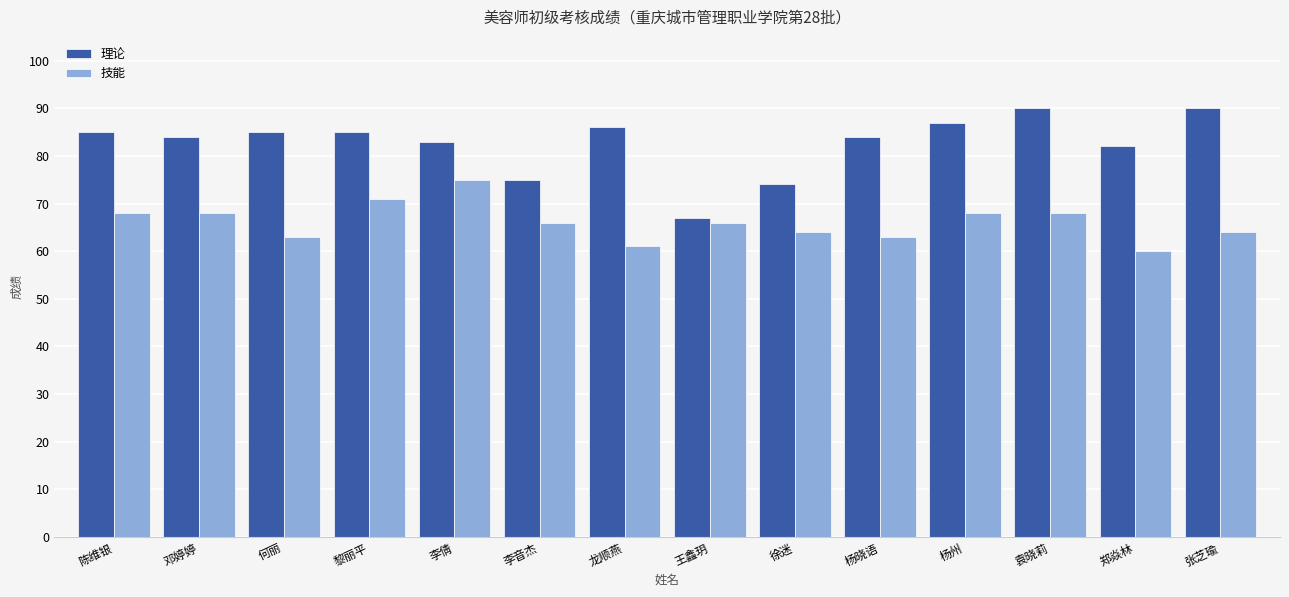

How many bars are there in each group?

2